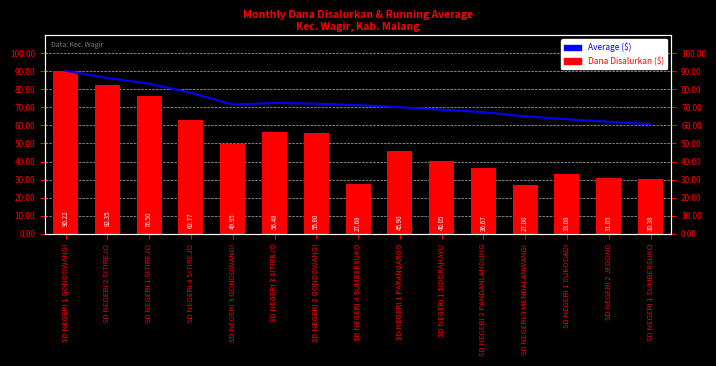

What is the label of the 8th bar from the right?

SD NEGERI 4 SUMBERSUKO